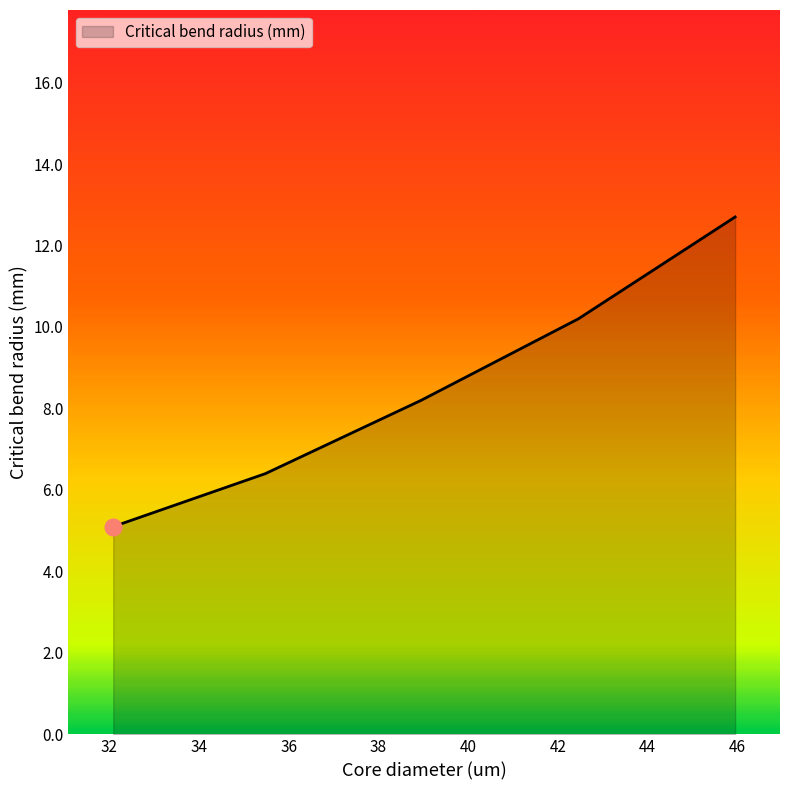

Count the number of categories in the chart.

5